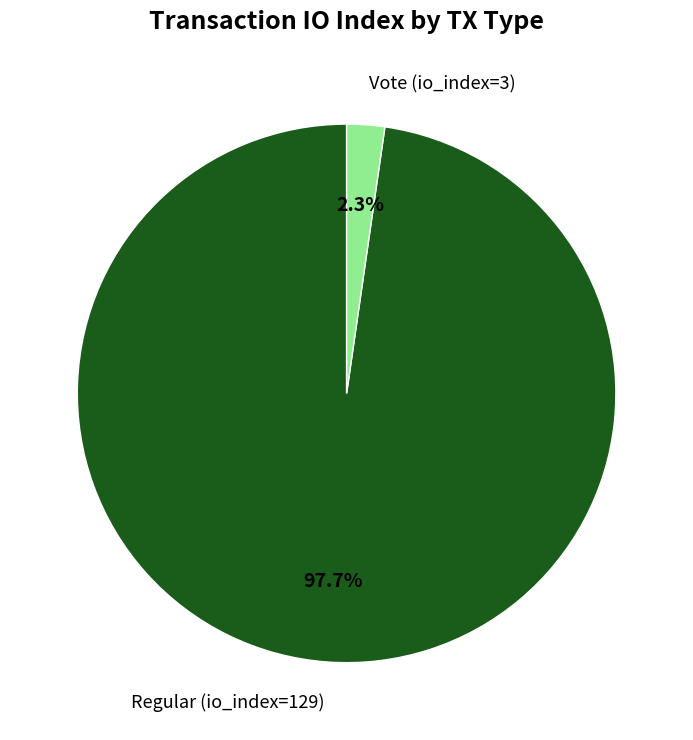

Combined, what portion of the pie is Regular (io_index=129) and Vote (io_index=3)?

100.0%